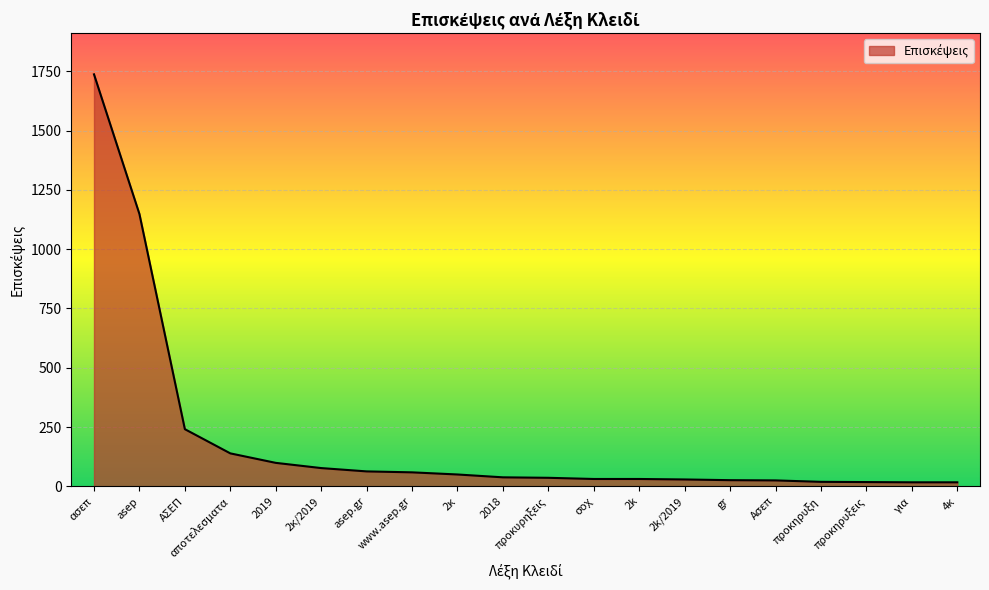

Which category has the highest value across all series?

ασεπ